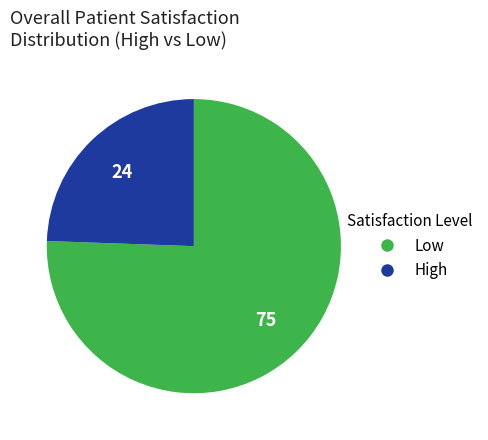

Is there any slice that represents more than half of the pie?

Yes